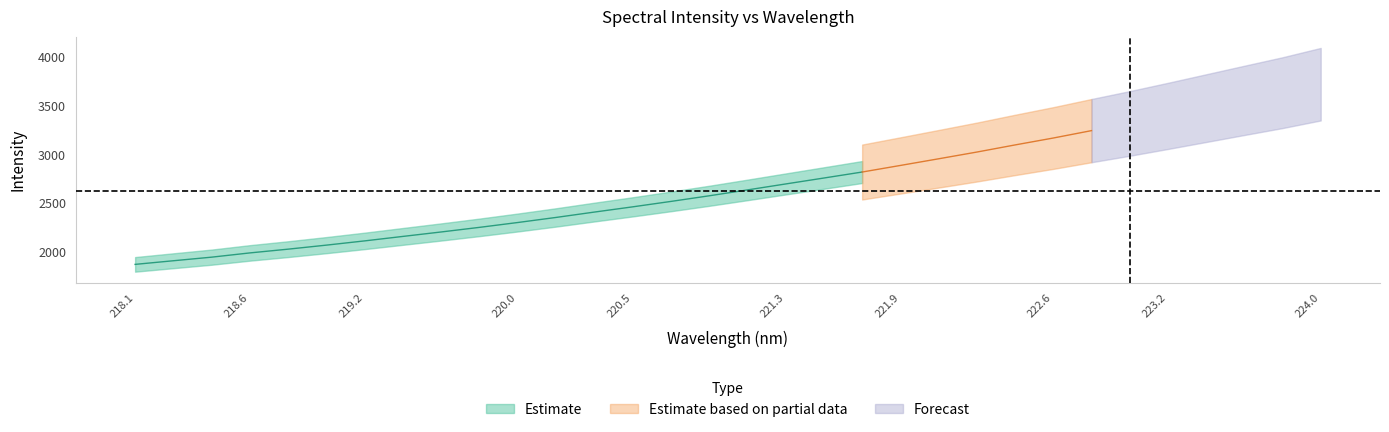

True or false: y and x intersect in this chart.

False